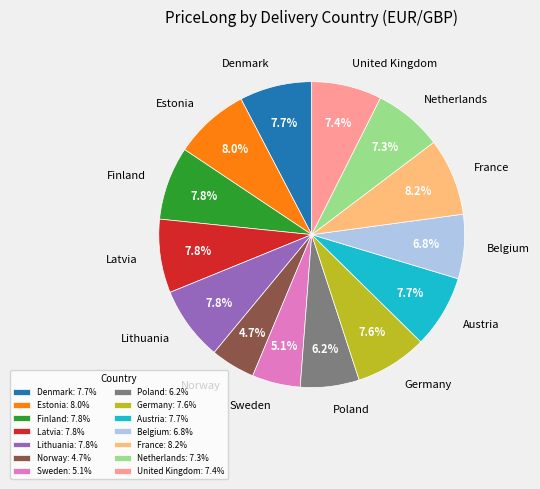

To the nearest percent, what is the average slice percentage?

7%